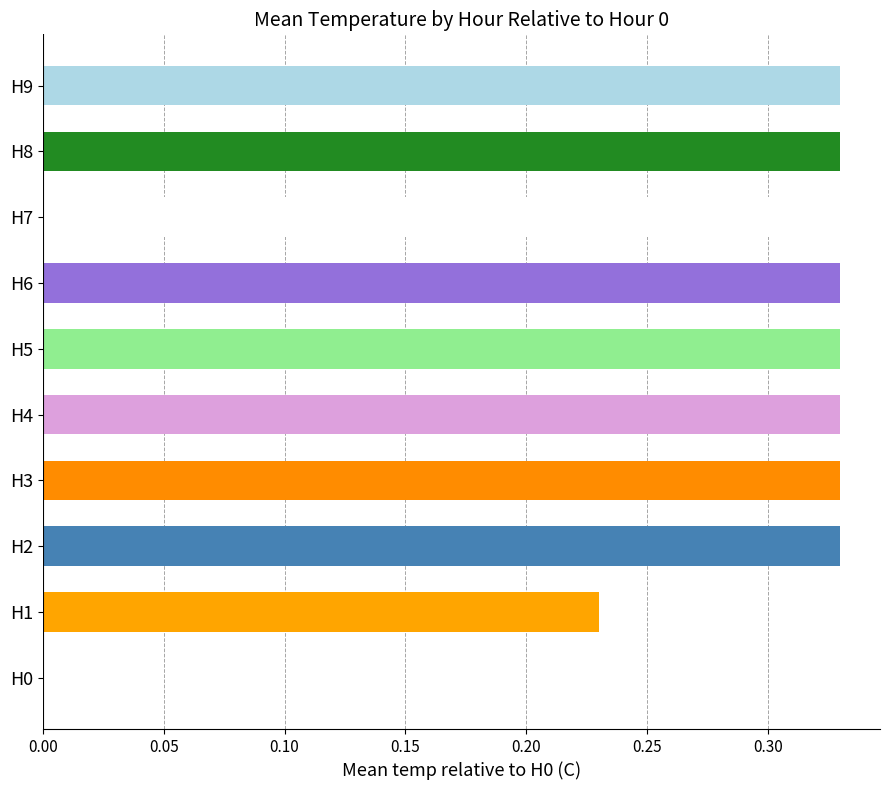

What is the sum of the values at H3 and H7?

0.7